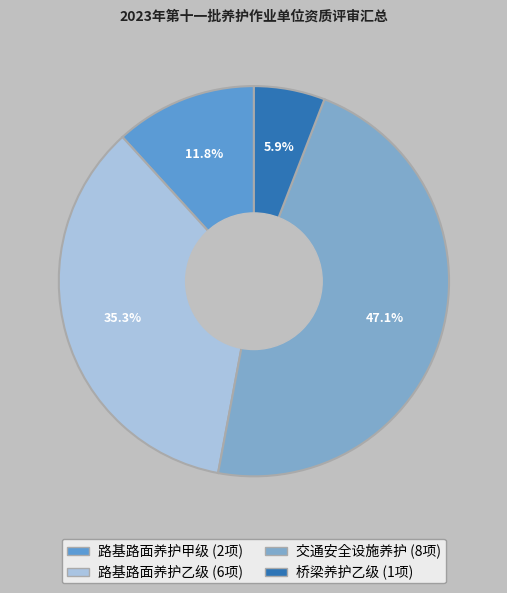

What is the change in value from 路基路面养护甲级 to 桥梁养护乙级?

-1